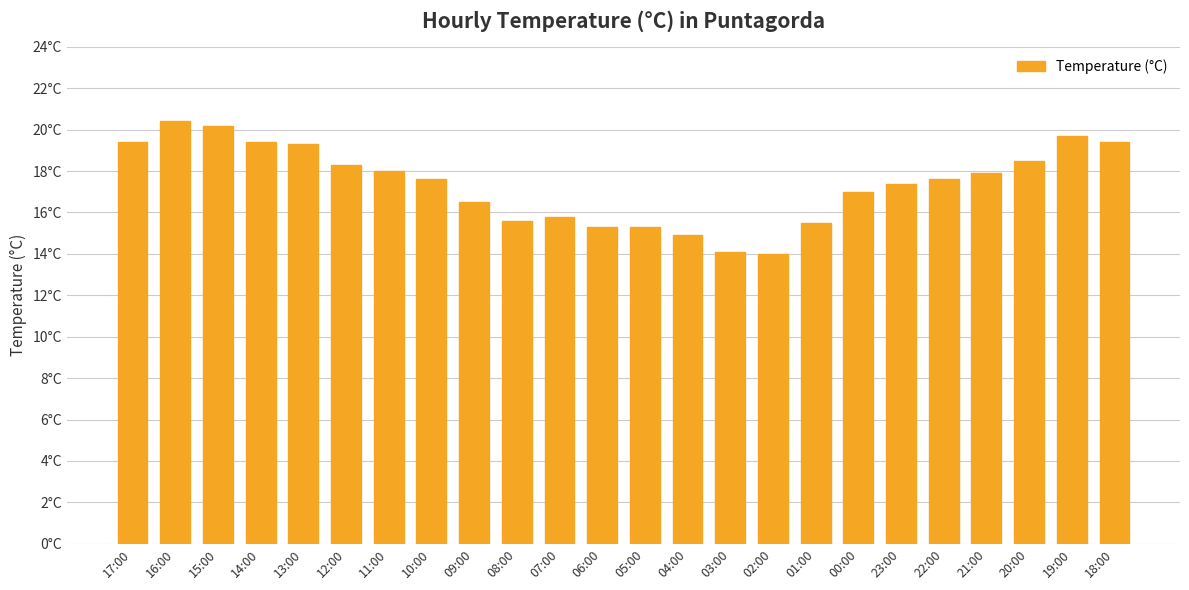

What is the average value?

17.4